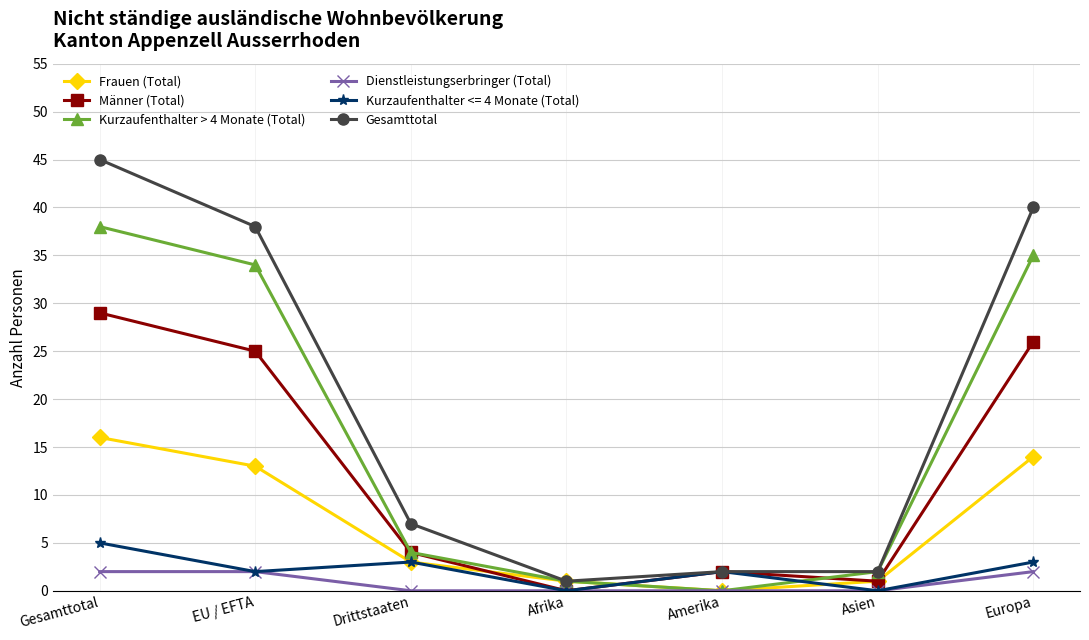

What position from the right is Gesamttotal?

7